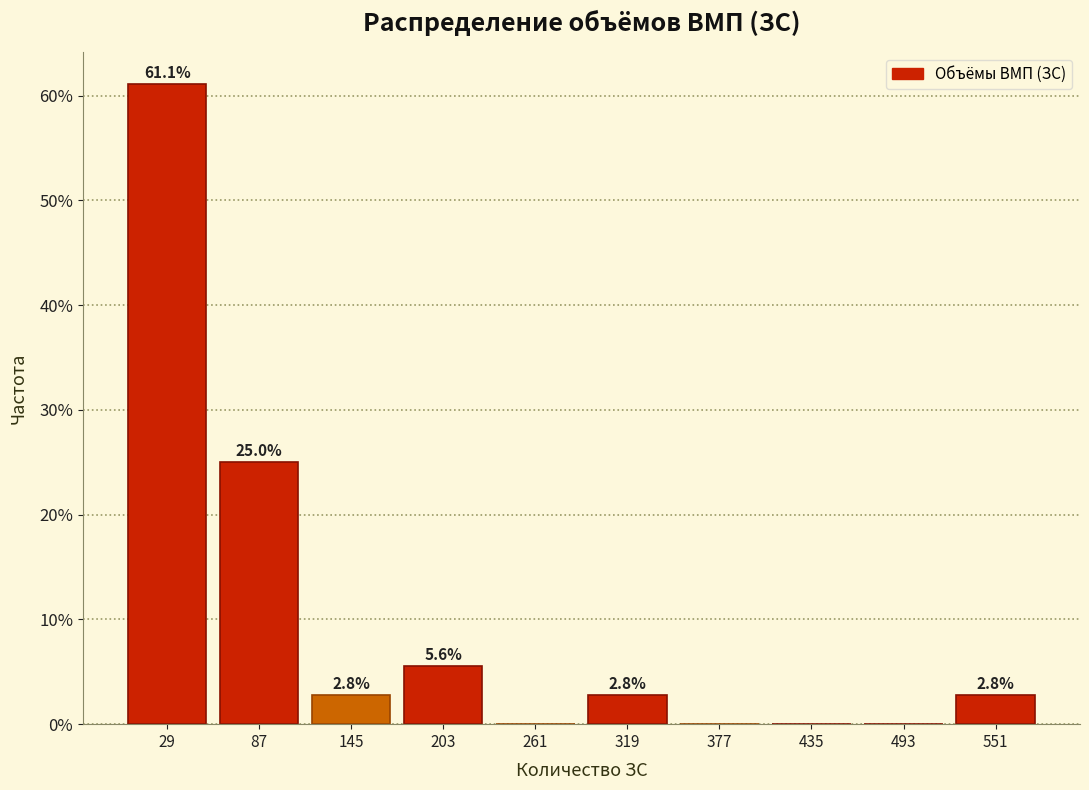

Over which range of the x-axis is the bar tallest?

0 to 58